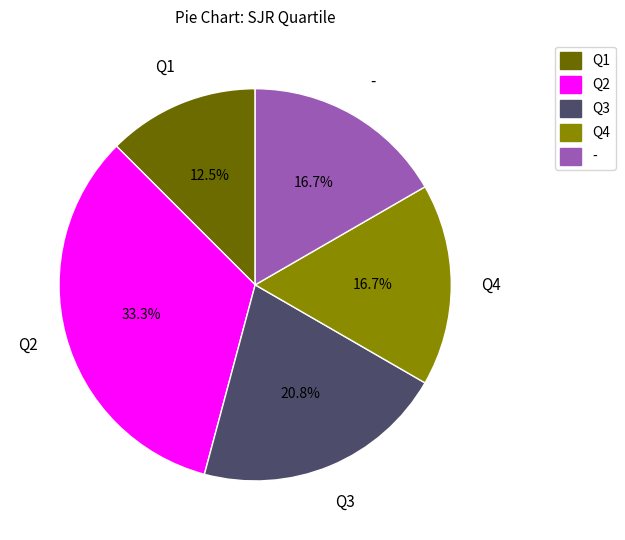

What is the largest slice in the pie chart?

Q2